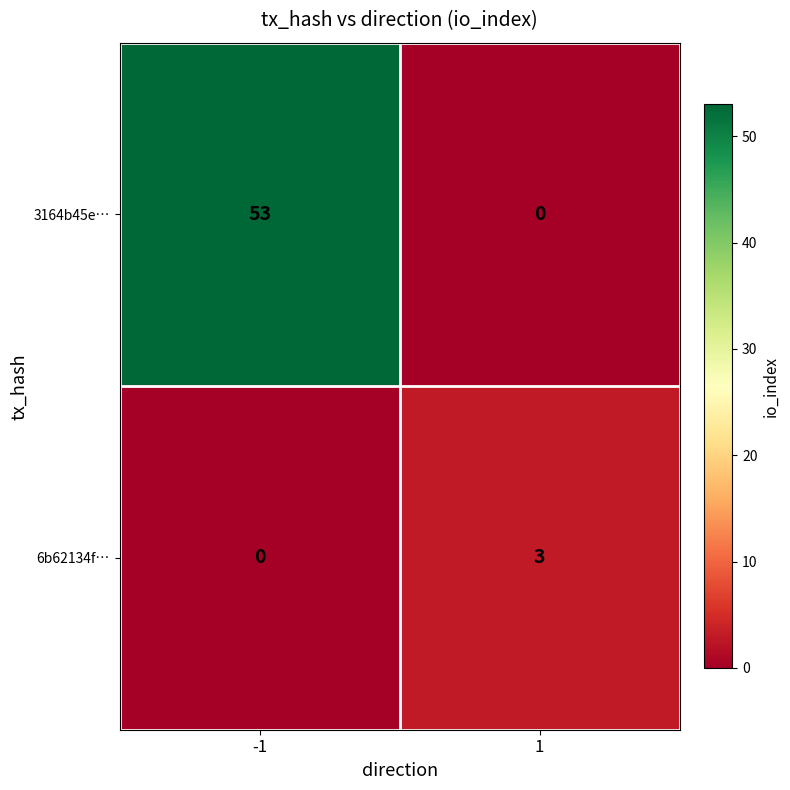

What is the difference between the 3164b45e… values at -1 and 1?

53